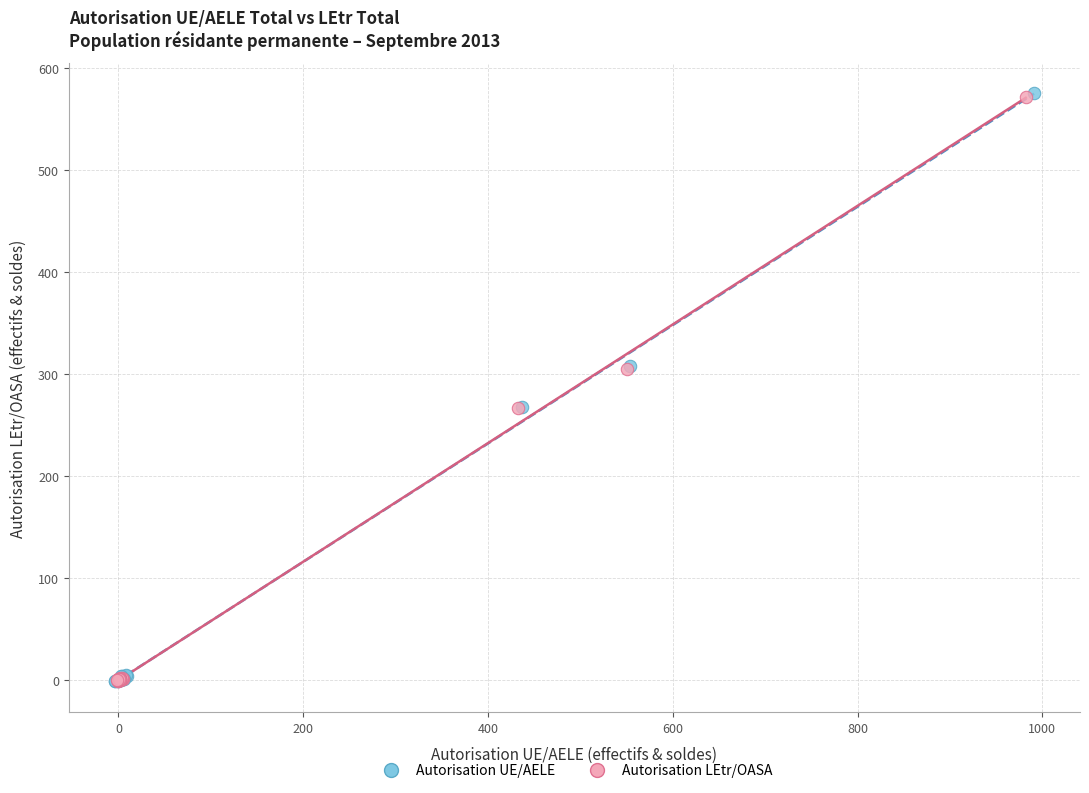

Which series has the largest Y range (max minus min)?

Autorisation UE/AELE